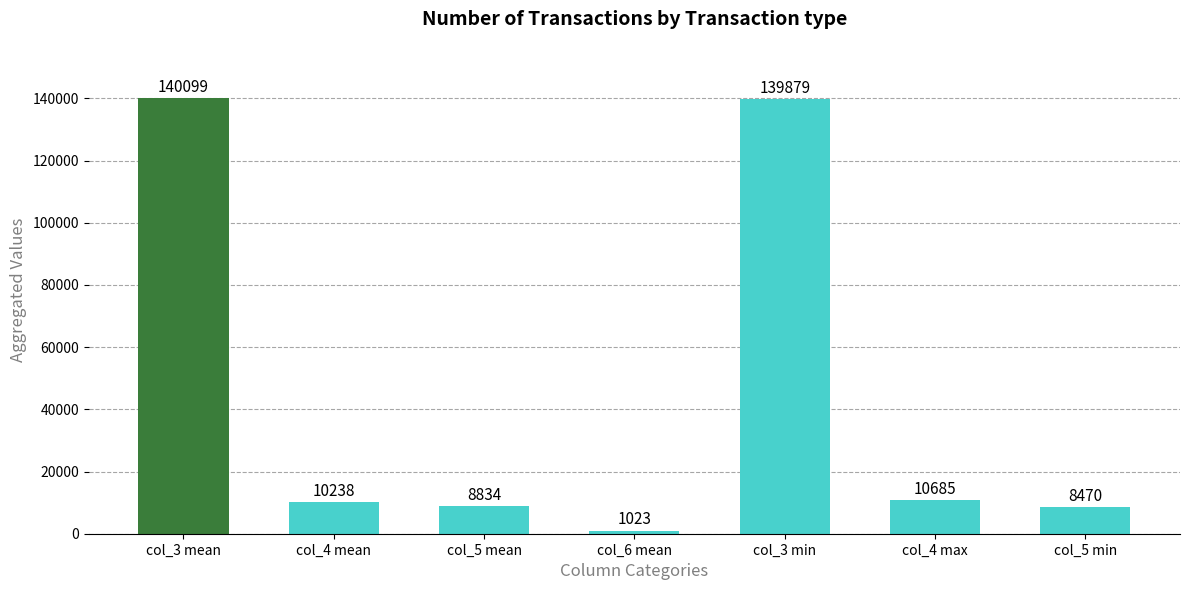

Rank the categories by value from lowest to highest.

col_6 mean, col_5 min, col_5 mean, col_4 mean, col_4 max, col_3 min, col_3 mean